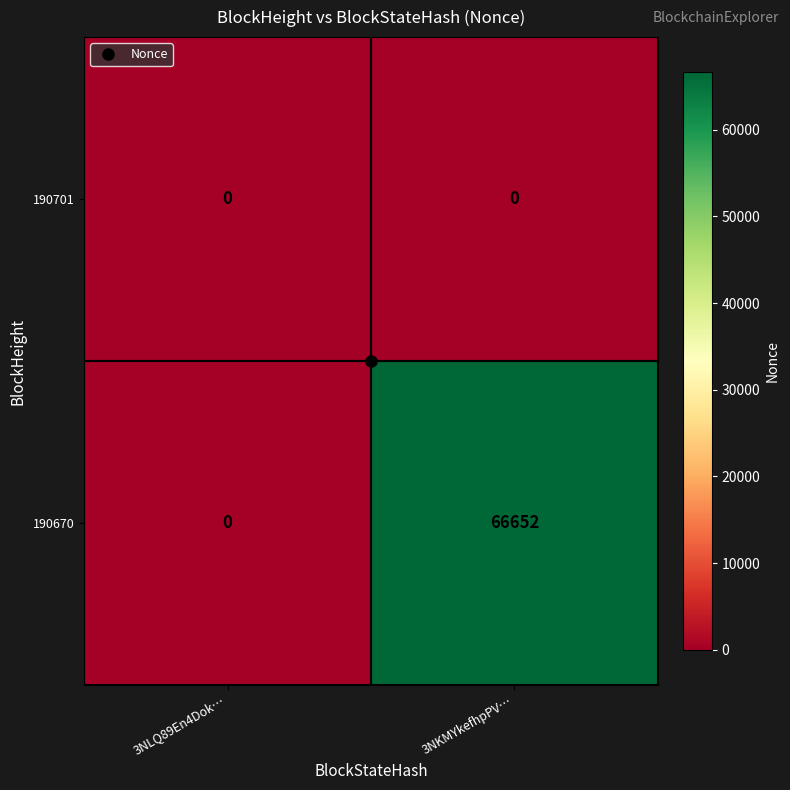

What is the sum of the 190670 values at 3NLQ89En4Dok… and 3NKMYkefhpPV…?

66652